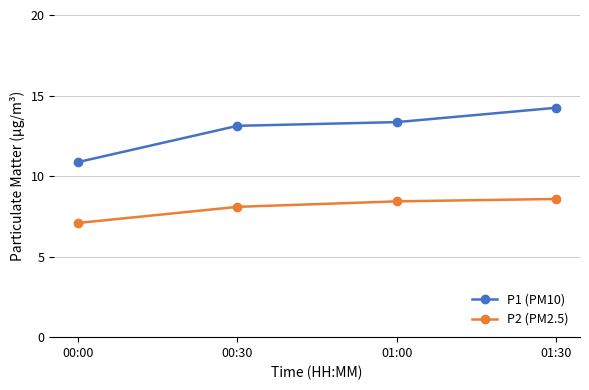

List the series in order of their peak value, highest first.

P1 (PM10), P2 (PM2.5)